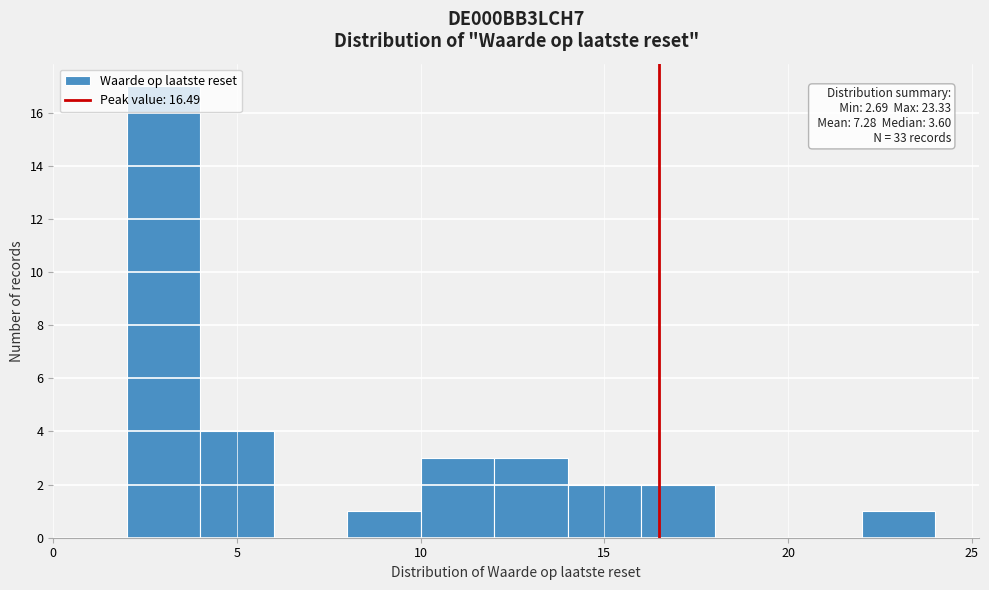

Which range on the x-axis has the tallest bar?

2 to 4